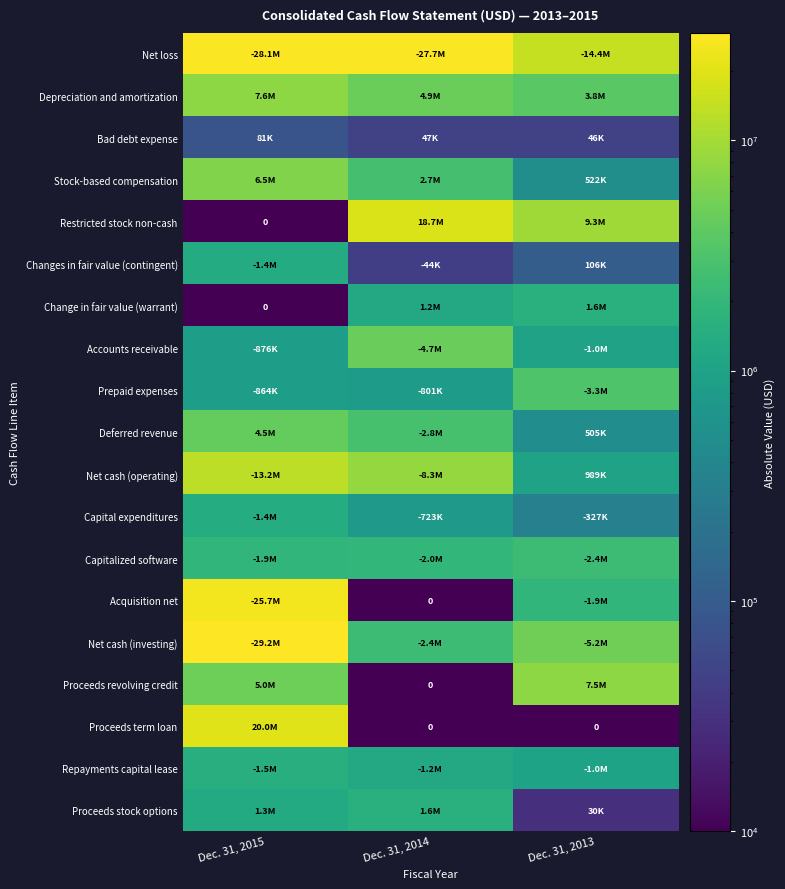

At which label does Capital expenditures first exceed 723475?

Dec. 31, 2015